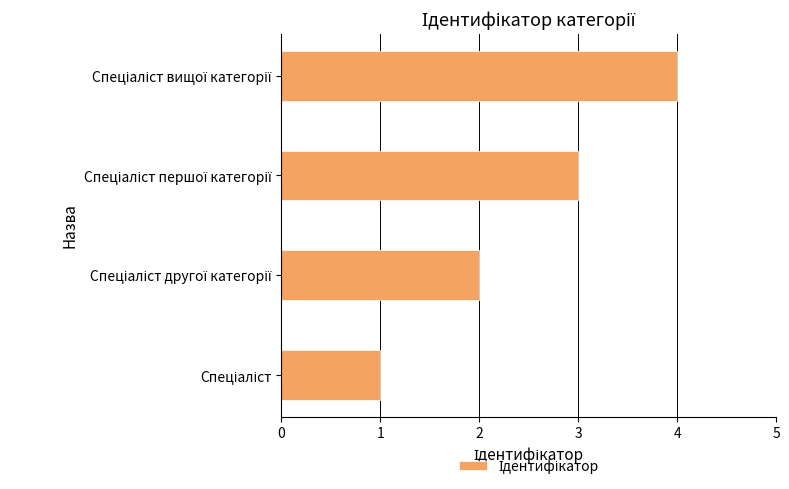

Are the bars grouped side by side (vs. stacked)?

No